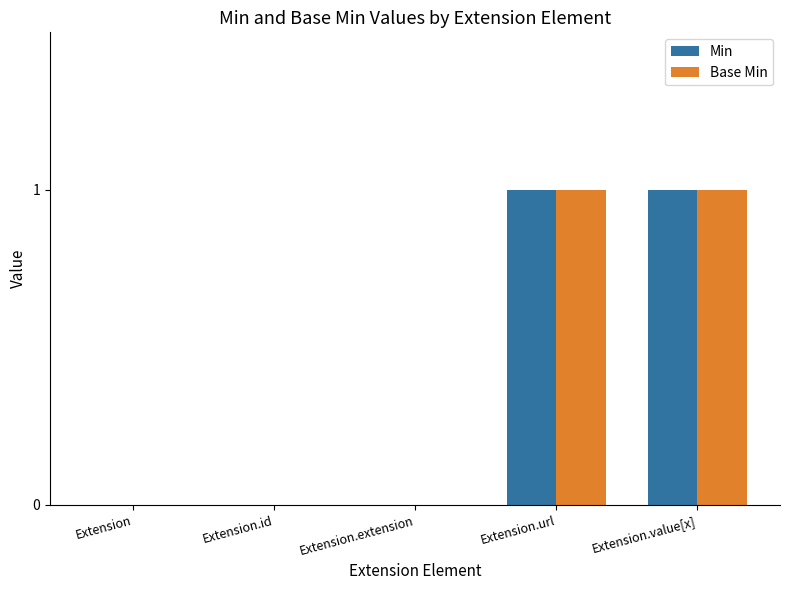

The value of Min at Extension.url is 0. True or false?

False